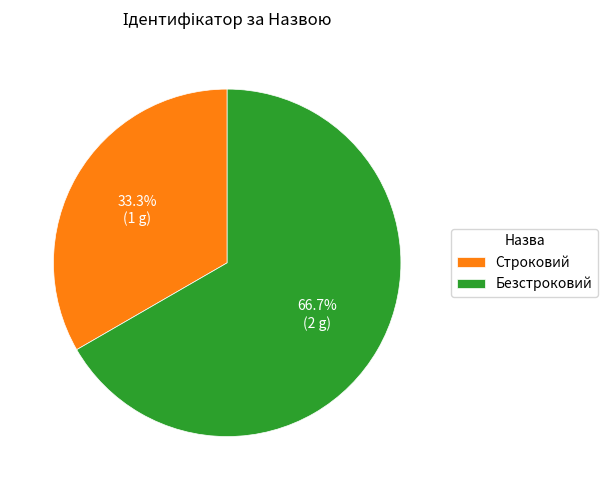

Which slice is the largest?

Безстроковий